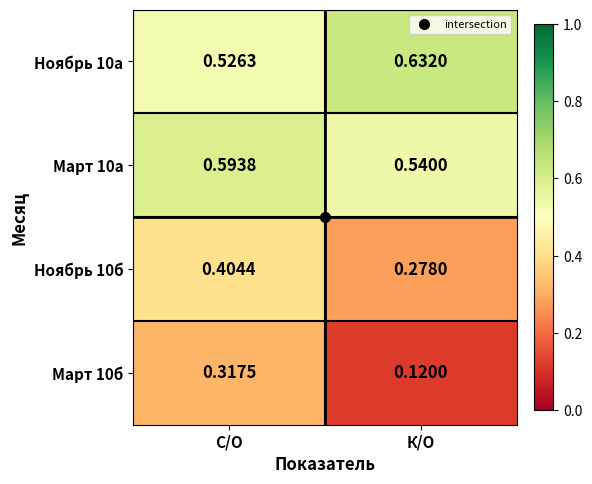

At which label is Ноябрь 10а closest to 0?

С/О